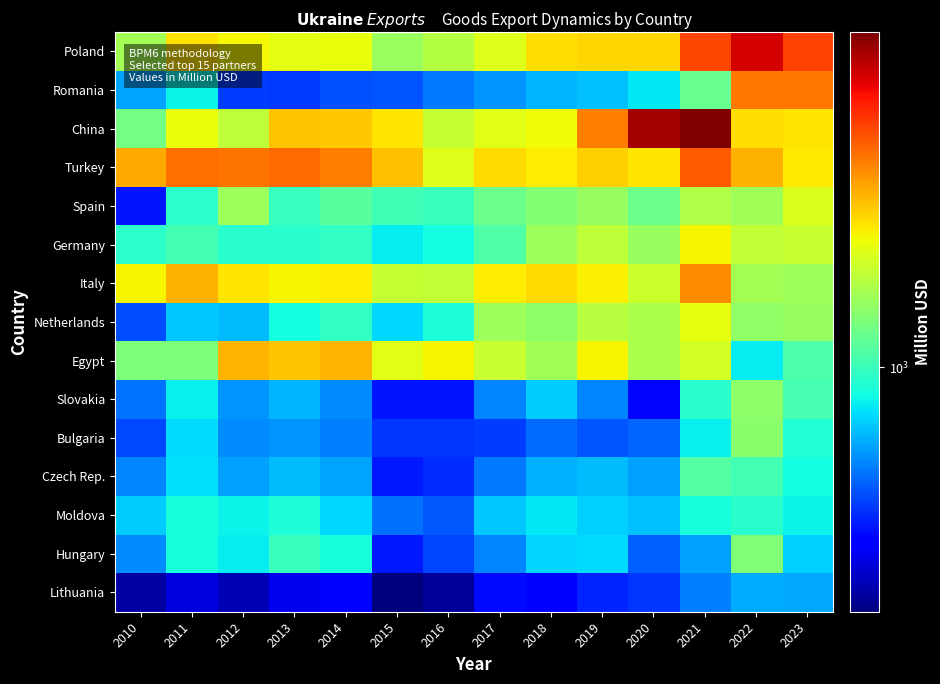

At how many categories does at least one series exceed 222?

14